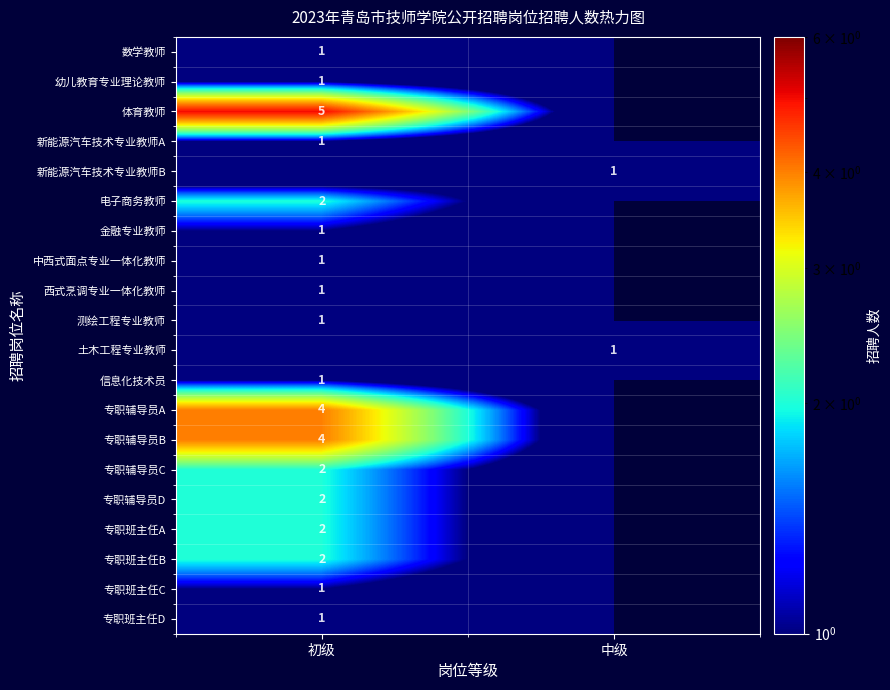

The value of 幼儿教育专业理论教师 at 初级 is 1. True or false?

True